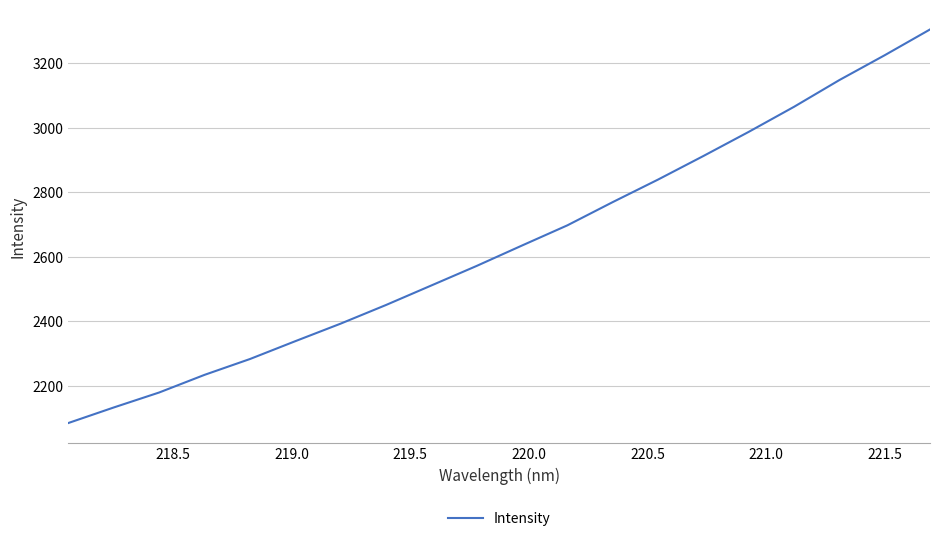

What is the greatest value displayed?

3305.2